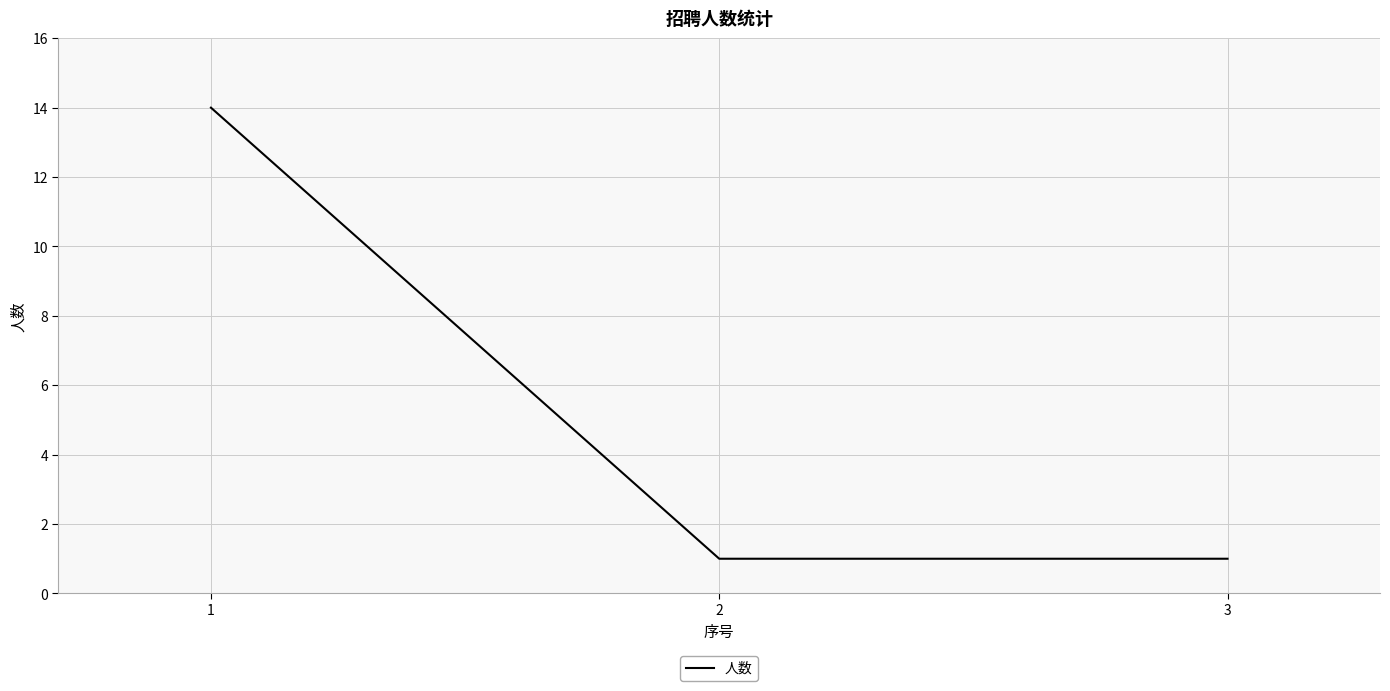

Reading left to right, extract all data points from this chart.

14	1	1